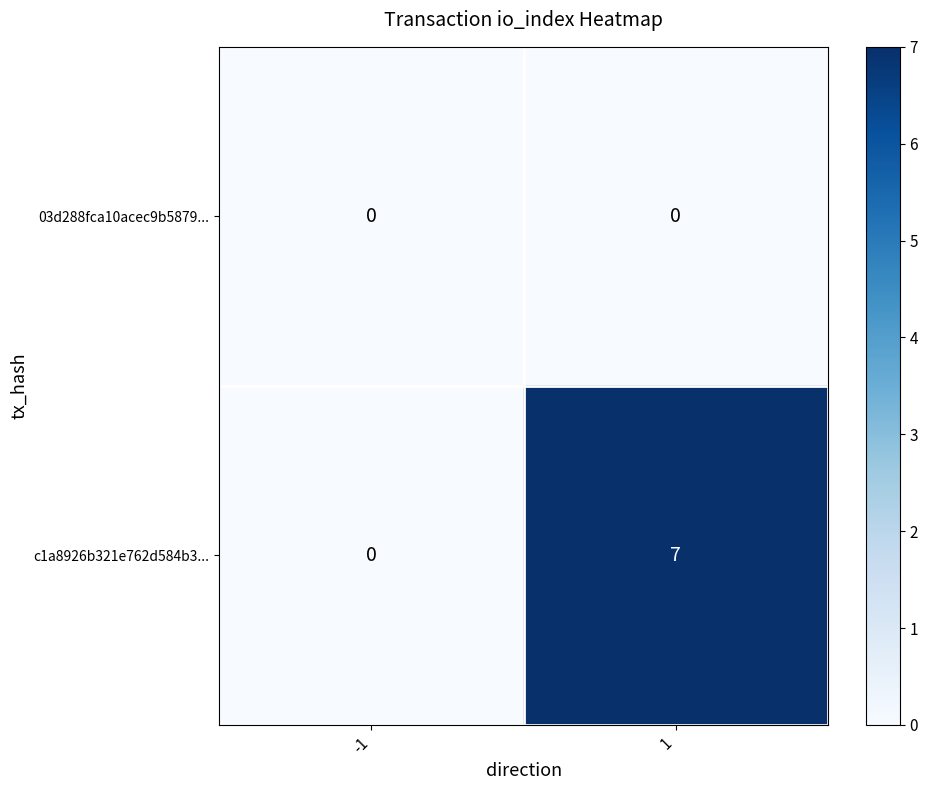

What is the total value across all series at 1?

7